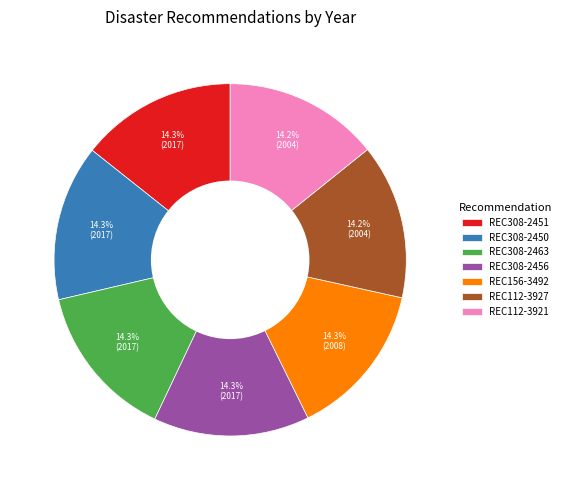

Is it true that REC112-3921 is 1% of the pie?

False